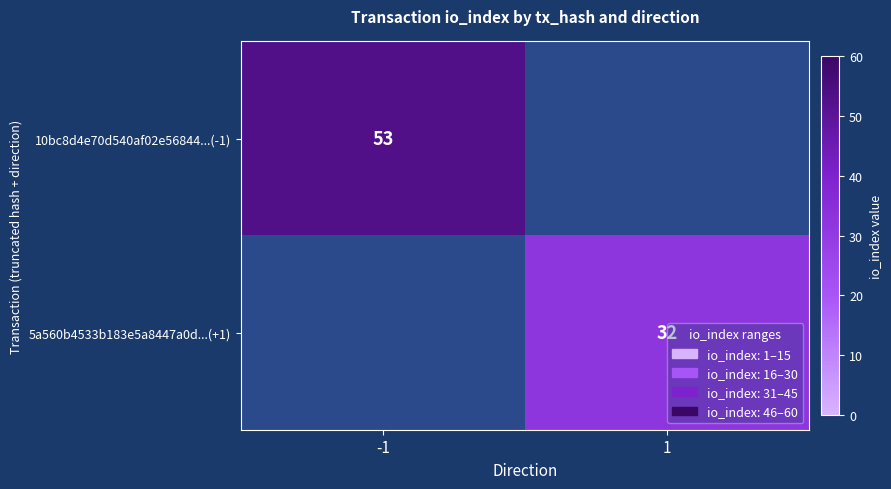

The 10bc8d4e70d540af02e56844...(-1) series shows 53 at -1. True or false?

True